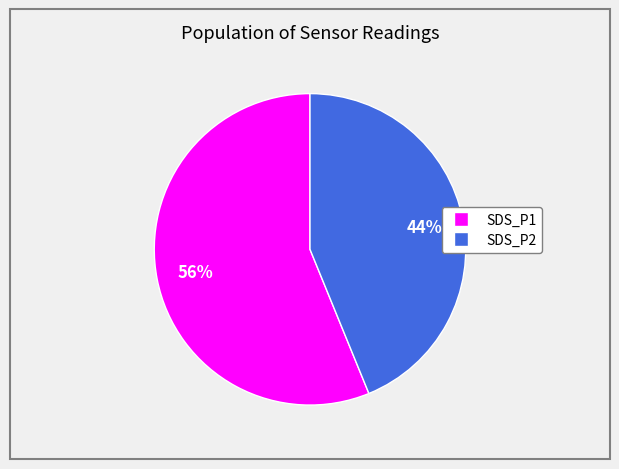

To the nearest percent, what is the difference between the largest and smallest slice percentages?

12%